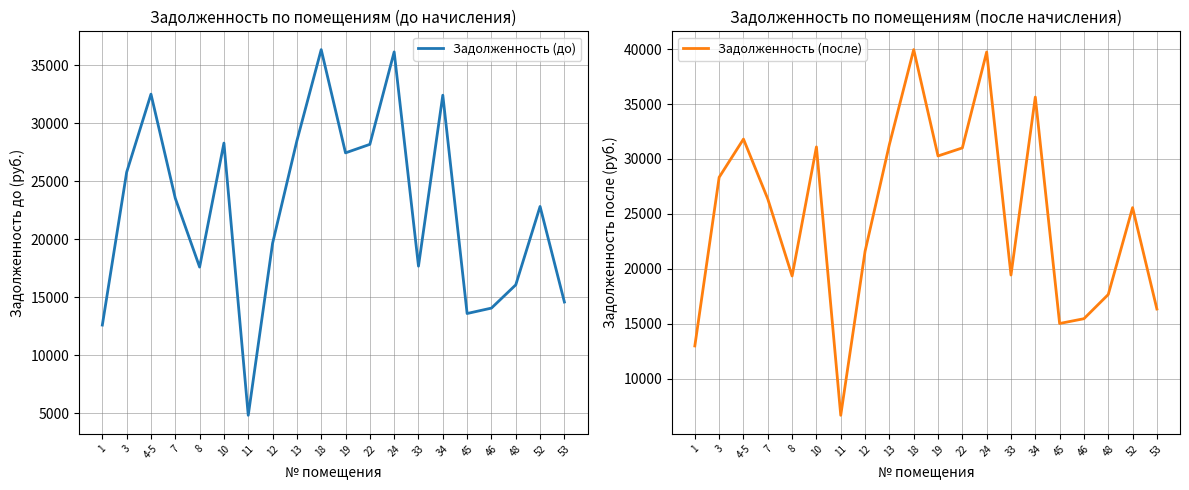

Reading left to right, list all the values displayed in this chart.

Задолженность (до): 12603.6	25772.9	32504.5	23529.5	17601.1	28287.4	4827.4	19644.0	28483.9	36341.5	27443.9	28176.1	36145.0	17679.6	32412.7	13599.4	14065.2	16068.7	22822.9	14588.5
Задолженность (после): 12983.1	28331.3	31808.0	26357.0	19348.3	31095.4	6672.1	21594.0	31311.4	39949.0	30271.4	31003.6	39733.0	19434.6	35630.2	15026.8	15461.4	17663.8	25568.5	16343.5